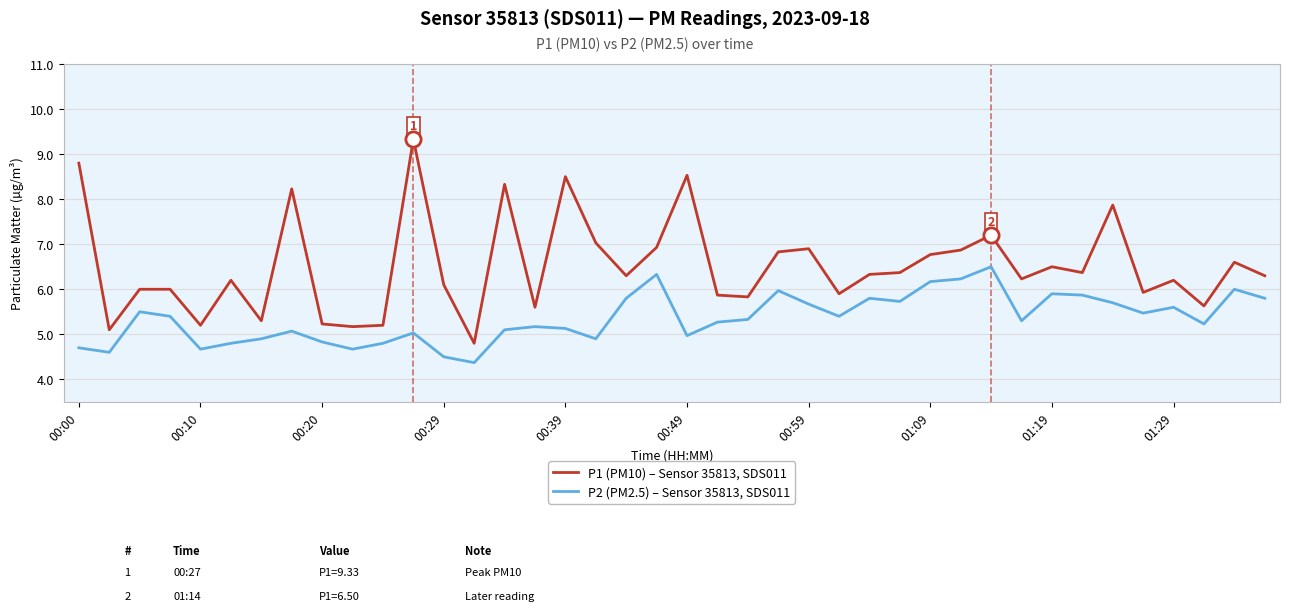

Which series has the largest total across all categories?

P1 (PM10) – Sensor 35813, SDS011